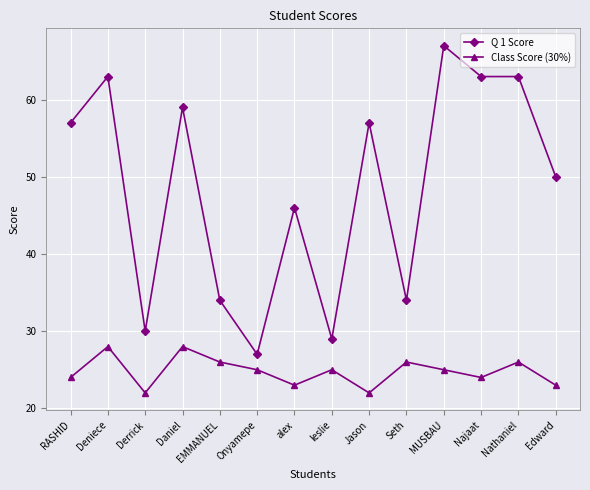

Which category has the highest value across all series?

MUSBAU